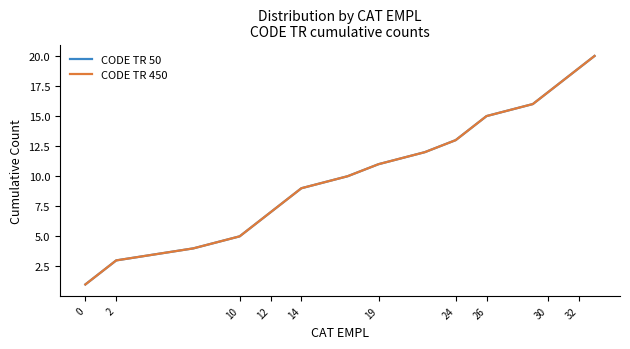

Which series has the widest spread of values?

CODE TR 50